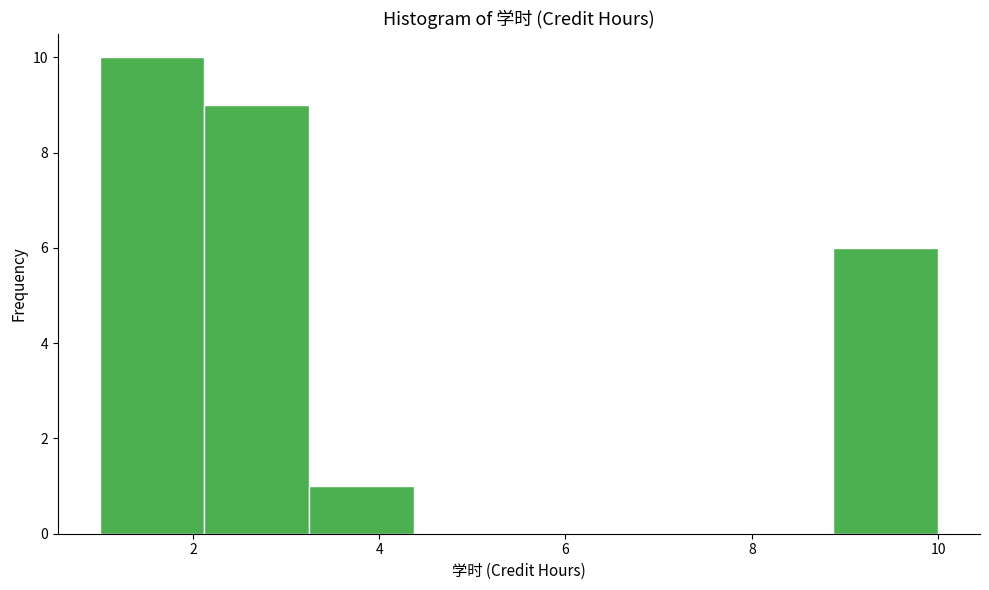

Reading left to right, transcribe this chart: for each bar, give the range it covers on the x-axis and its height. Neither the bar edges nor the heights are printed on the chart, so give them approximately, as read against the axes.

1.0 to 2.2: 10
2.2 to 3.2: 9
3.2 to 4.4: 1
4.4 to 5.6: 0
5.6 to 6.6: 0
6.6 to 7.8: 0
7.8 to 8.8: 0
8.8 to 10.0: 6